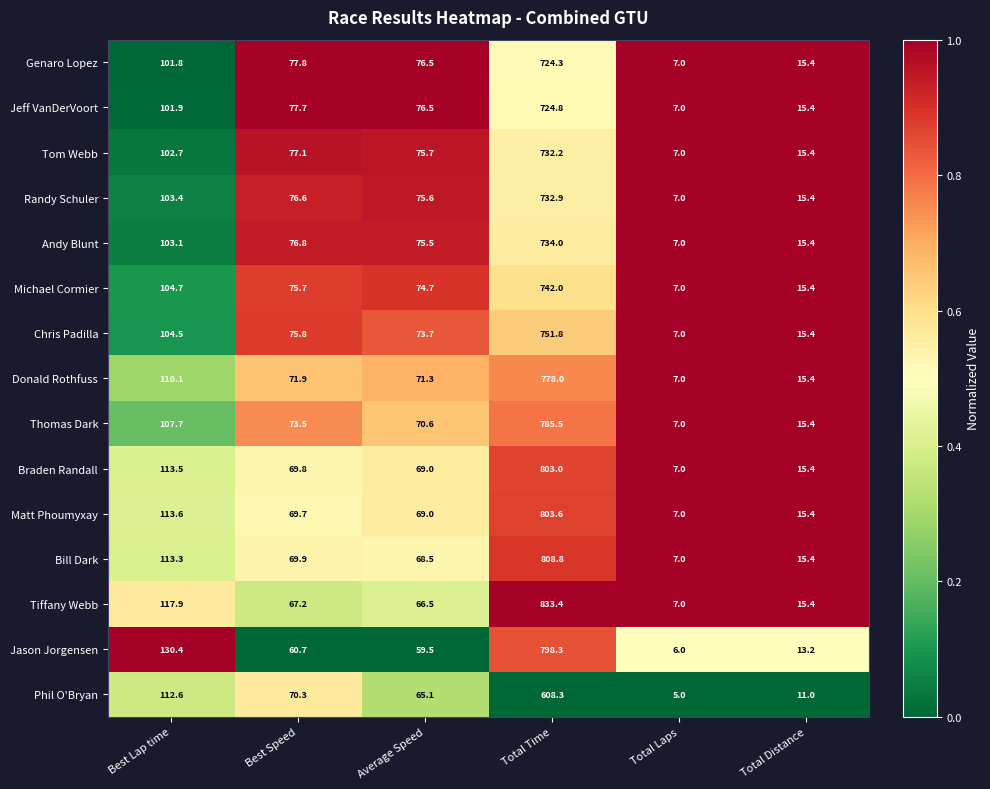

The Andy Blunt series shows 75.5 at Average Speed. True or false?

True